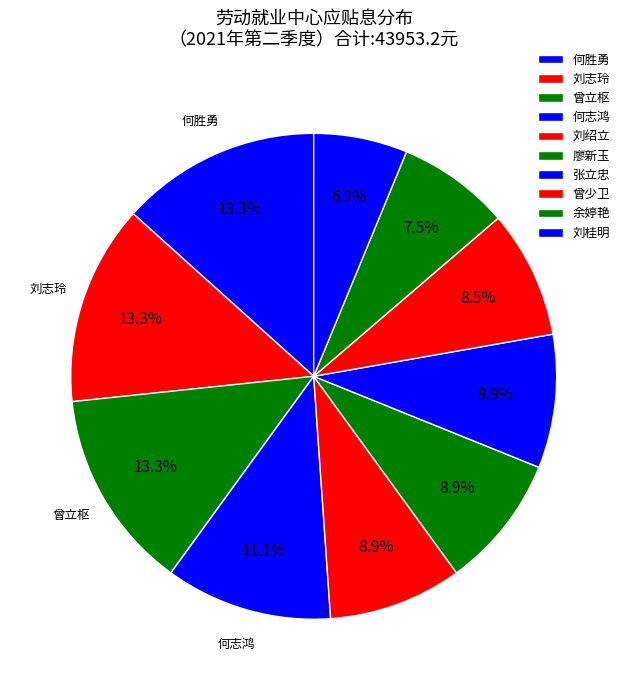

How many segments does this pie chart have?

10